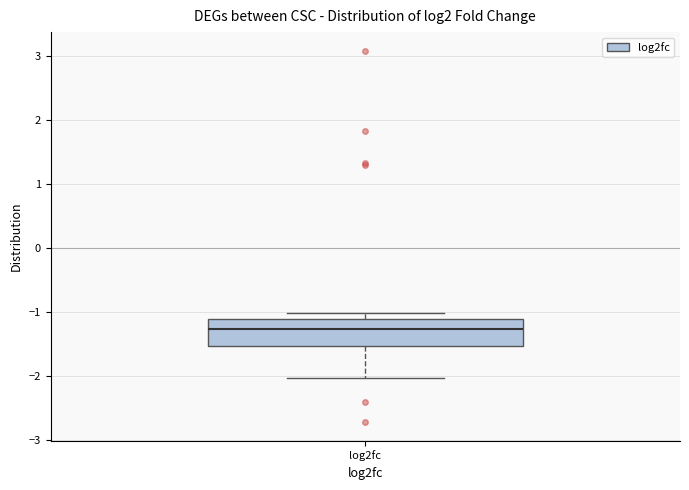

Transcribe this box plot: give where the median line is, the range the box spans, and where the two whiskers end, as read against the y-axis. The values are not printed on the chart, so give them approximately, as read against the axis.

median -1.3, box -1.5 to -1.1, whiskers -2.0 to -1.0